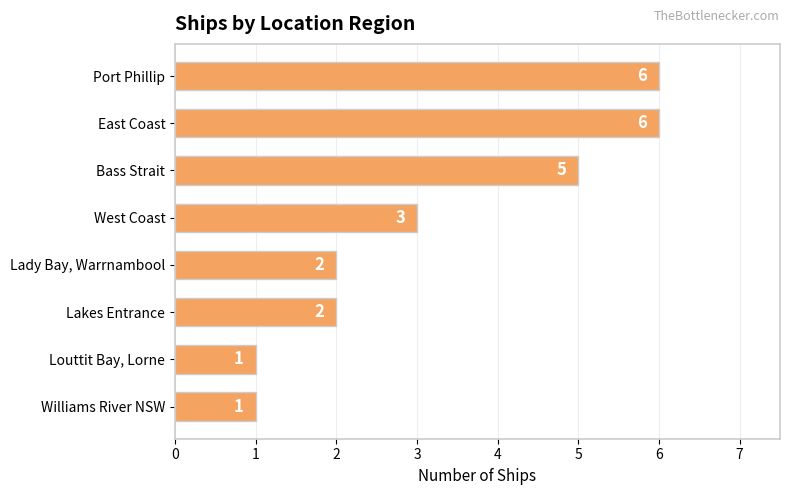

Count the values in the range 2 to 6.

6